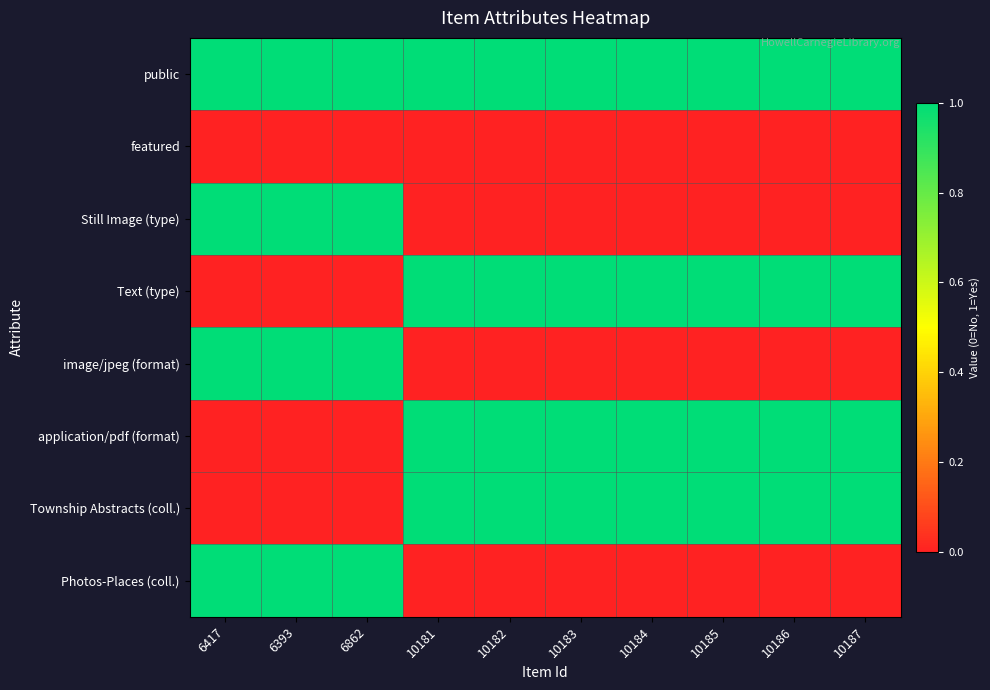

What is the difference between the highest and lowest values at 6417?

1